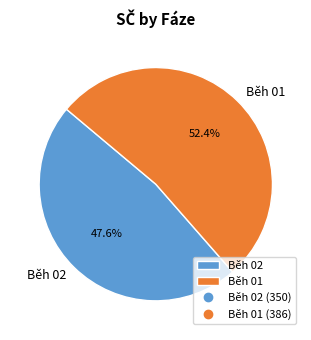

Which category has the biggest portion of the pie?

Běh 01